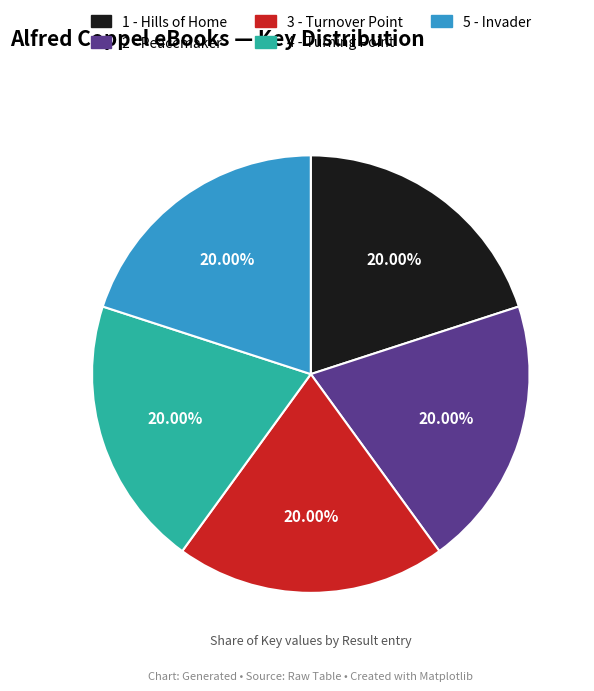

Is there a majority slice in this chart?

No